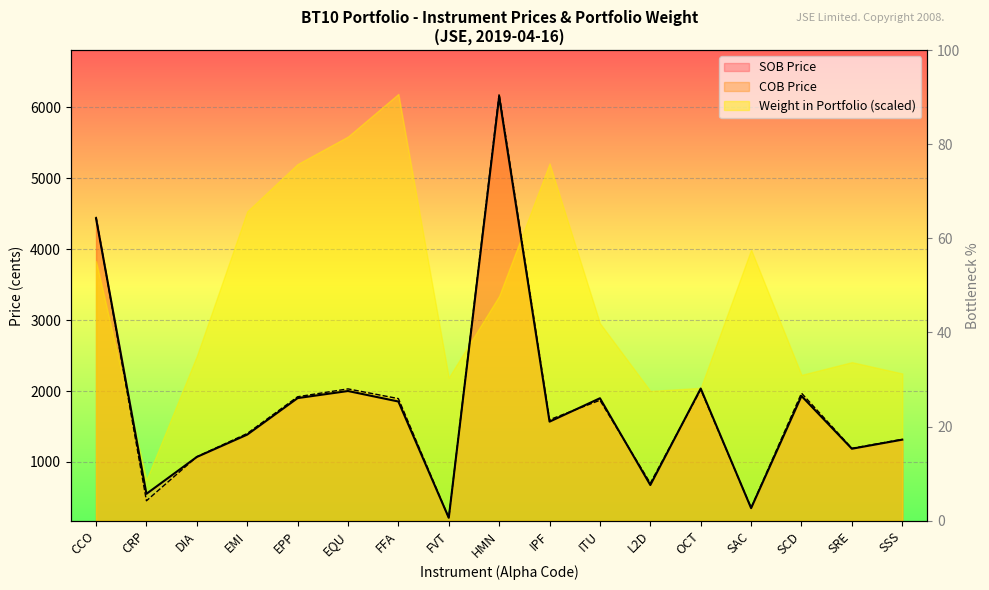

Read the SOB Price value at OCT, to the nearest 100.

2000